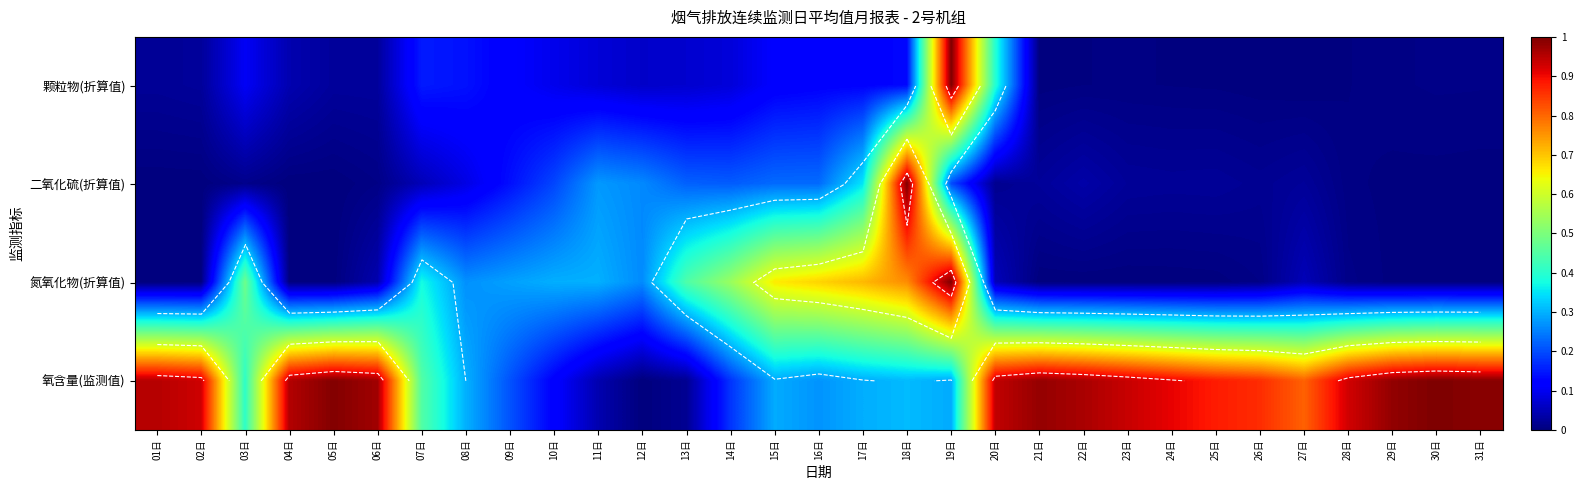

What is the difference between the highest and lowest values at 04日?

1.0